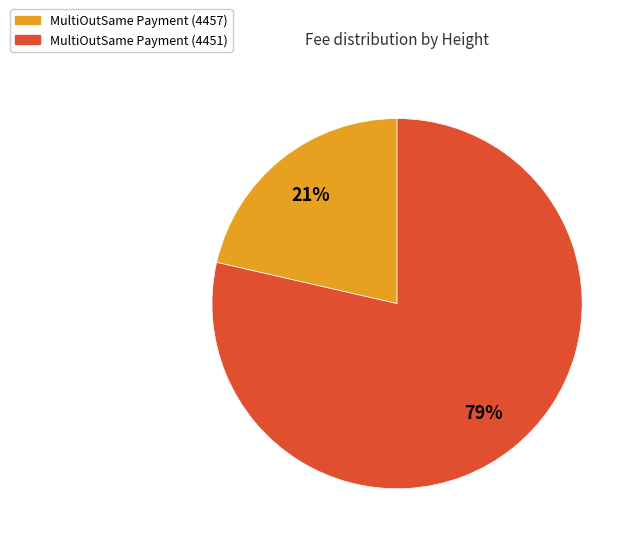

To the nearest percent, what is the combined percentage of MultiOutSame Payment (4451) and MultiOutSame Payment (4457)?

100%